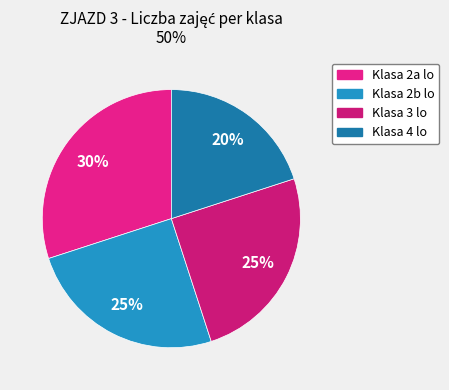

Is it true that Klasa 2a lo is 18% of the pie?

False